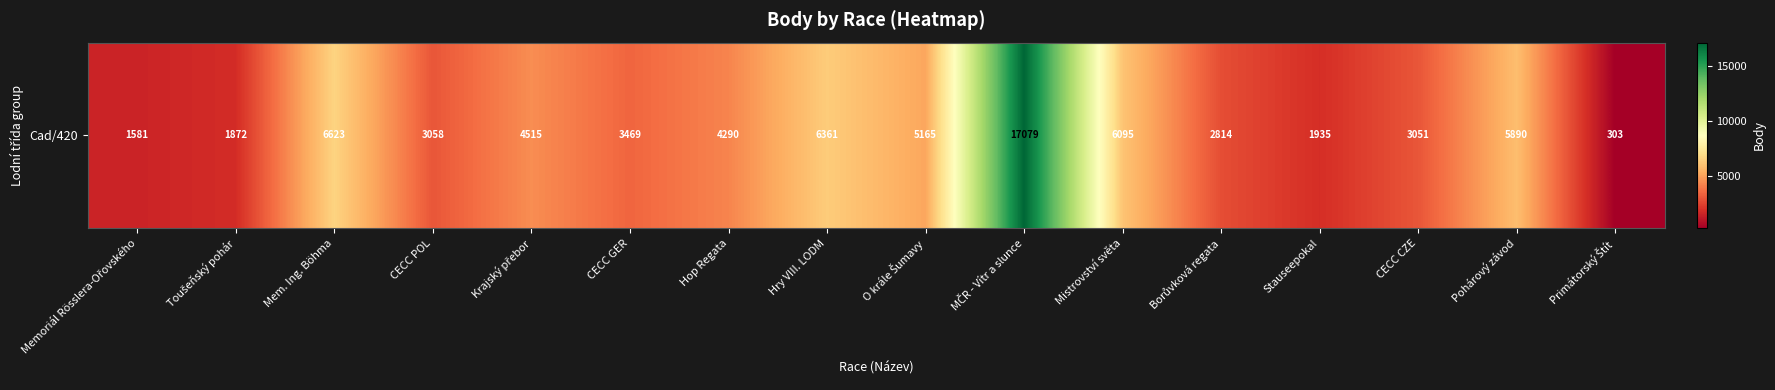

What is the change in value from Memoriál Rösslera-Ořovského to Mem. Ing. Böhma?

+5042